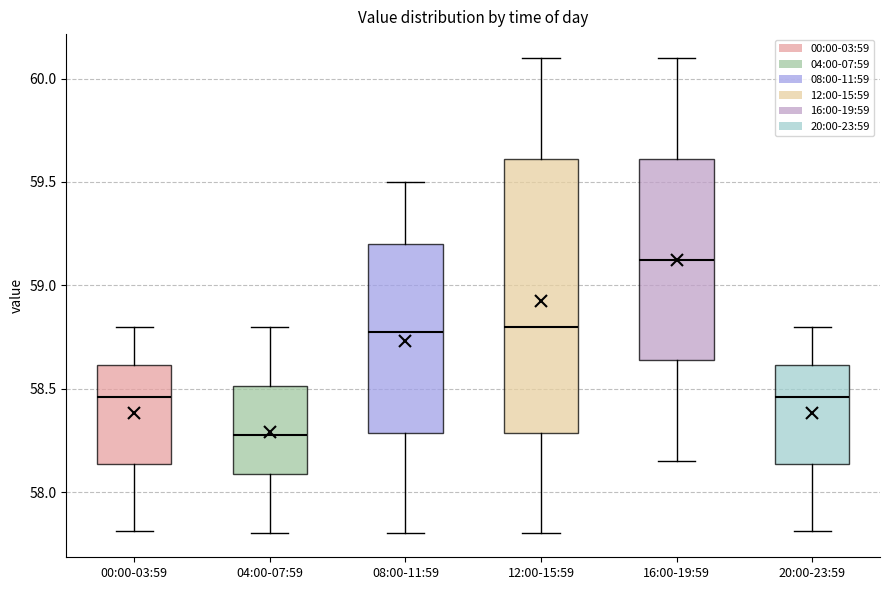

Reading left to right, transcribe this box plot: for each box, give where its median line is, the range the box spans, and where its two whiskers end, as read against the y-axis. The values are not printed on the chart, so give them approximately, as read against the axis.

00:00-03:59: median 58.45, box 58.15 to 58.60, whiskers 57.80 to 58.80
04:00-07:59: median 58.30, box 58.10 to 58.50, whiskers 57.80 to 58.80
08:00-11:59: median 58.80, box 58.30 to 59.20, whiskers 57.80 to 59.50
12:00-15:59: median 58.80, box 58.30 to 59.60, whiskers 57.80 to 60.10
16:00-19:59: median 59.15, box 58.65 to 59.60, whiskers 58.15 to 60.10
20:00-23:59: median 58.45, box 58.15 to 58.60, whiskers 57.80 to 58.80